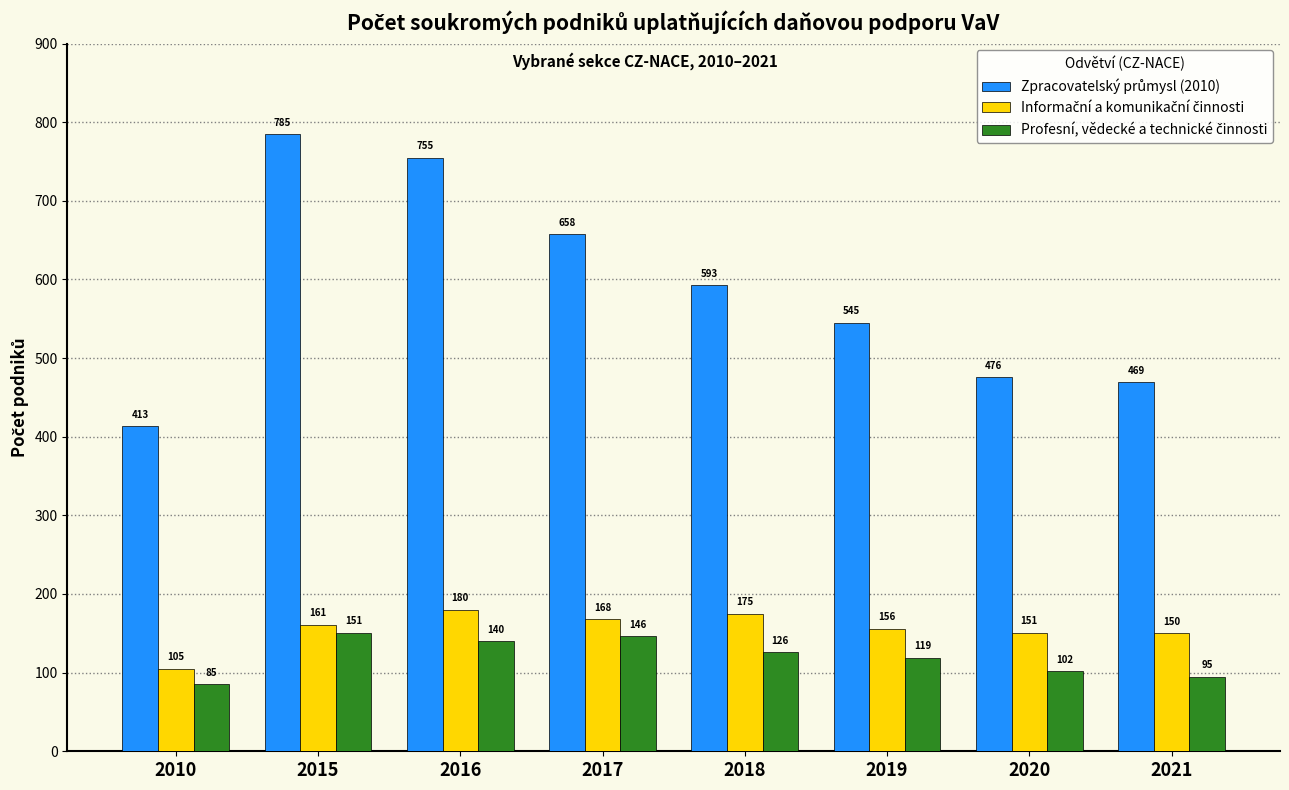

What is the spread (max minus min) of values at 2015?

634